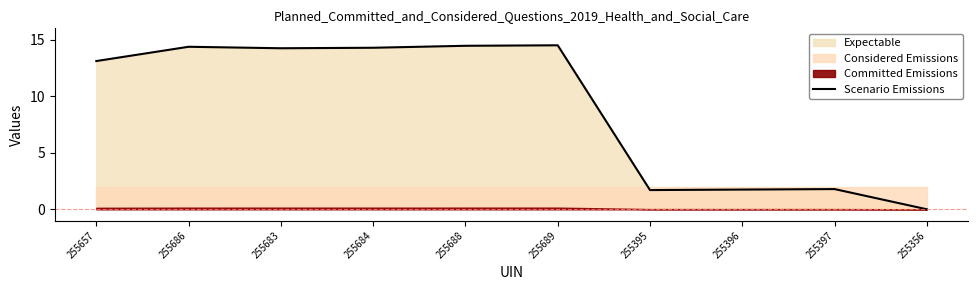

What is the sum of all values?

90.2